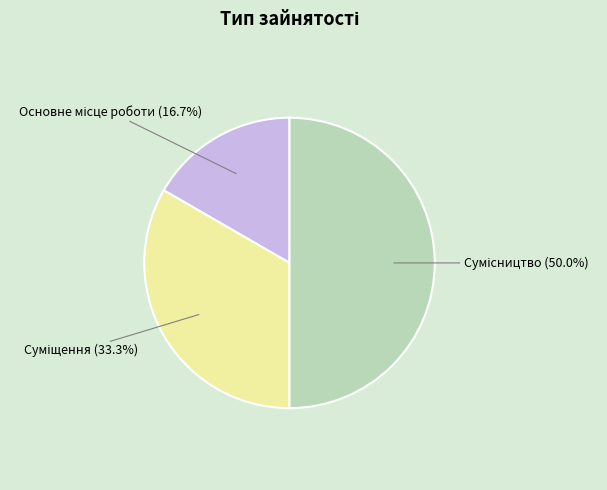

Which slice is the smallest?

Основне місце роботи